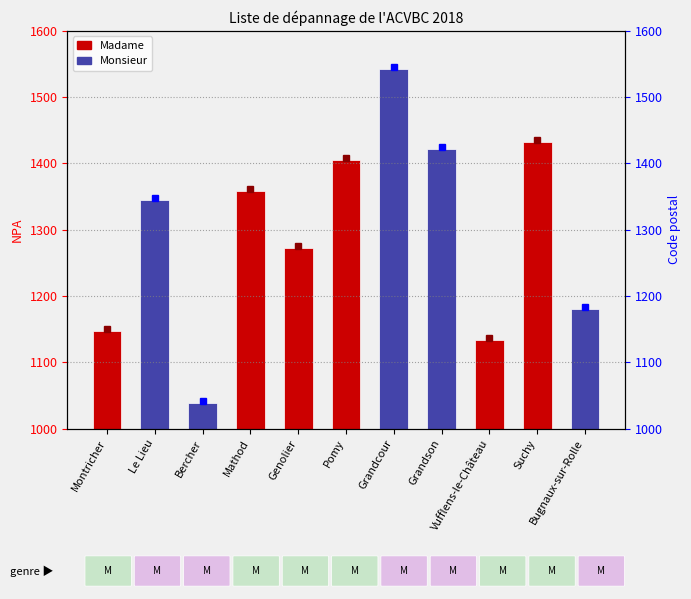

What position from the left is Montricher?

1